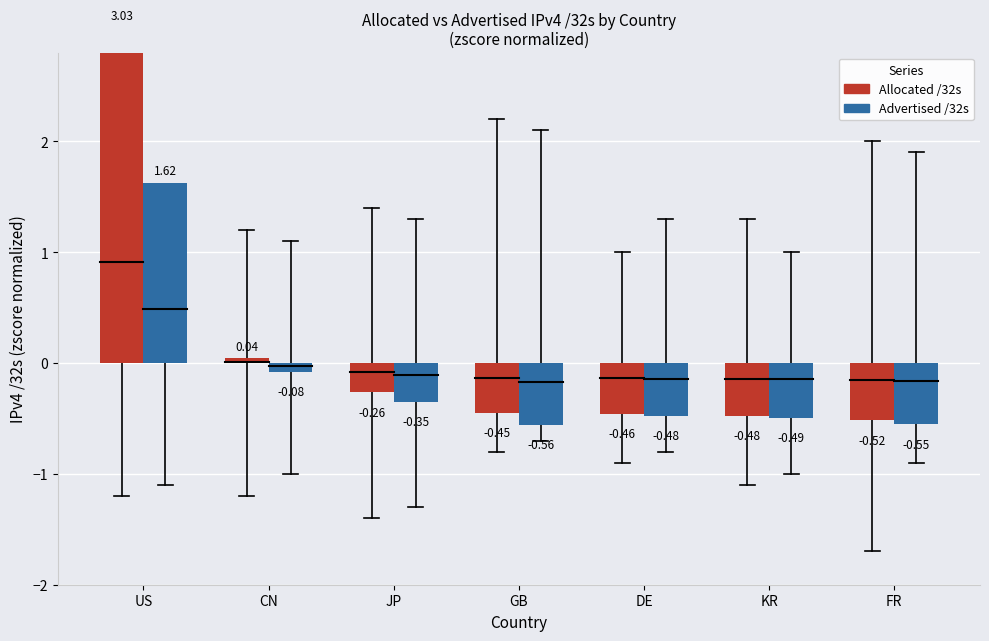

What is the difference between the maximum and minimum values in the Allocated /32s series?

3.5